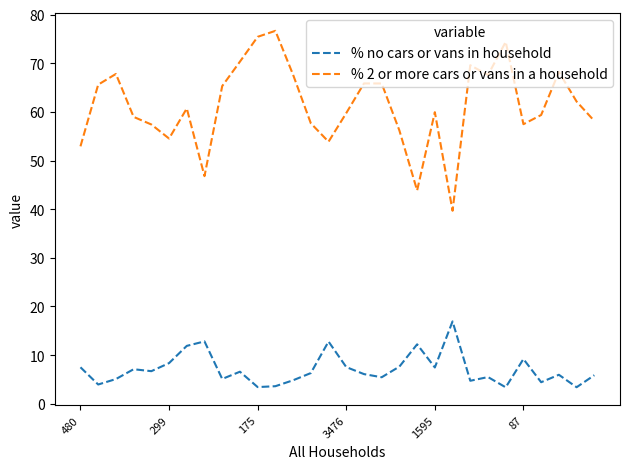

What is the minimum value for % no cars or vans in household?

3.4